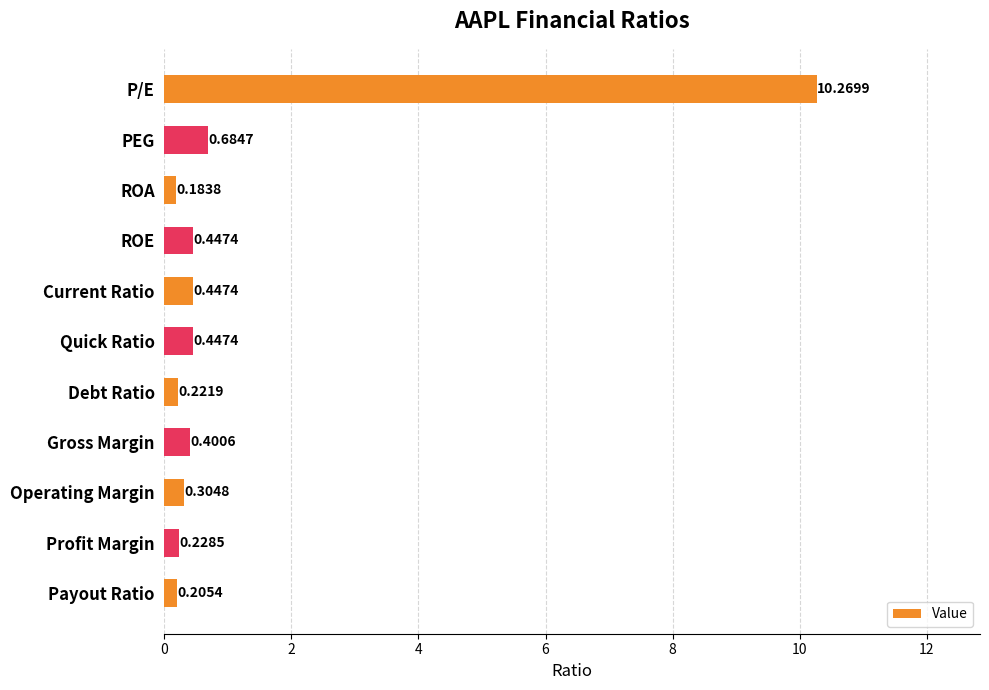

What is the average value?

1.3